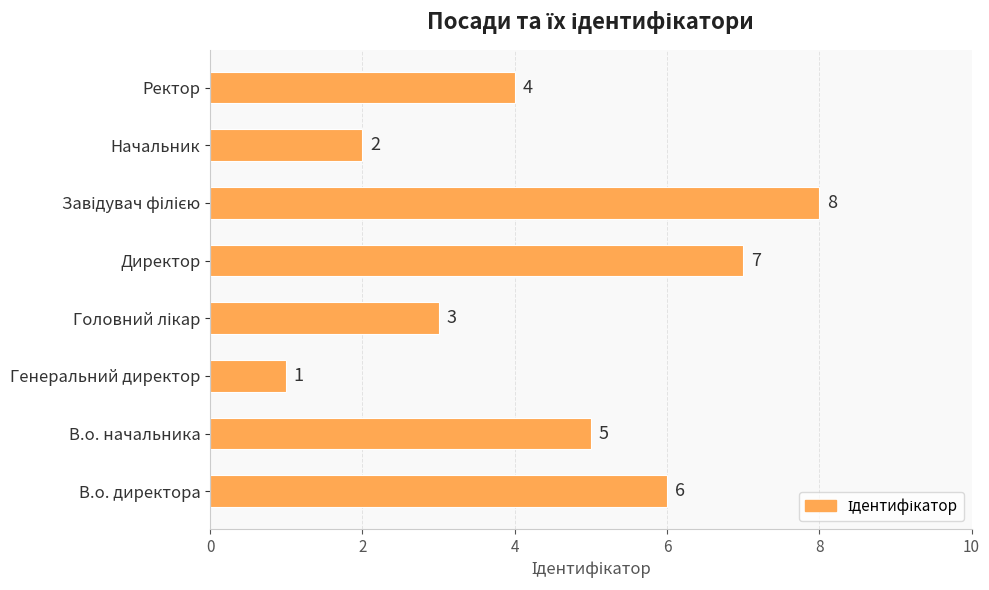

Reading bottom to top, transcribe all the data shown in this chart.

6	5	1	3	7	8	2	4